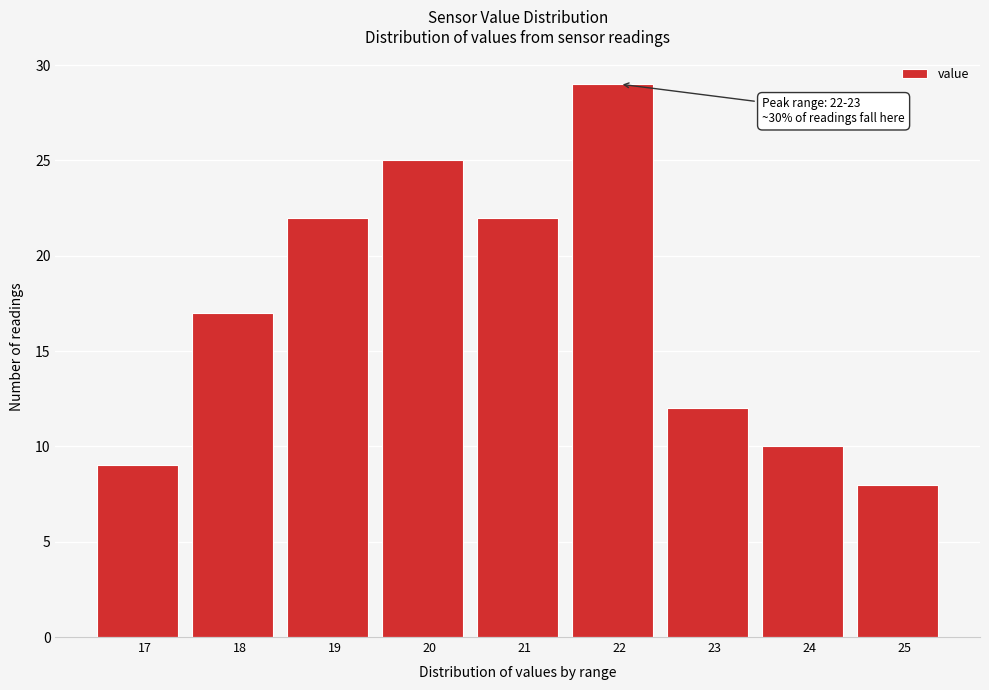

Reading left to right, list all the values displayed in this chart.

9	17	22	25	22	29	12	10	8